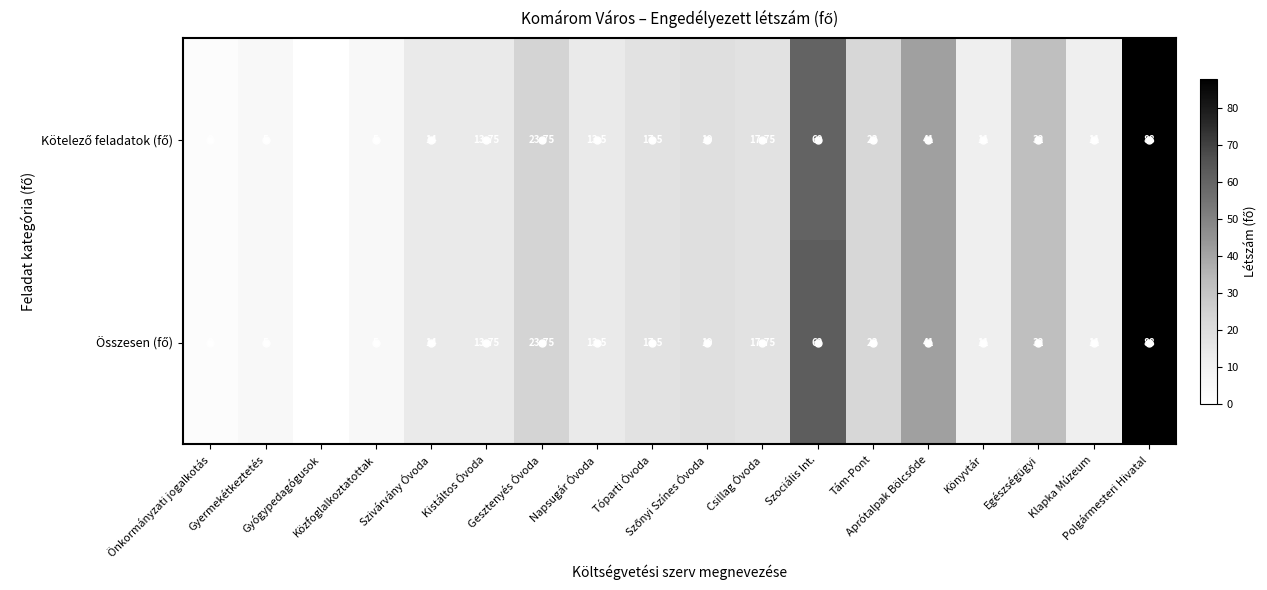

Rank the series by their average value, from highest to lowest.

Összesen (fő), Kötelező feladatok (fő)